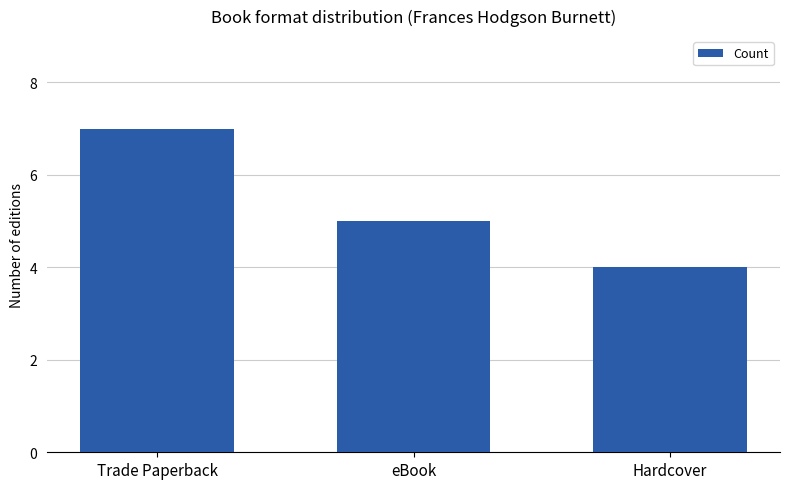

Rank the categories by value from highest to lowest.

Trade Paperback, eBook, Hardcover